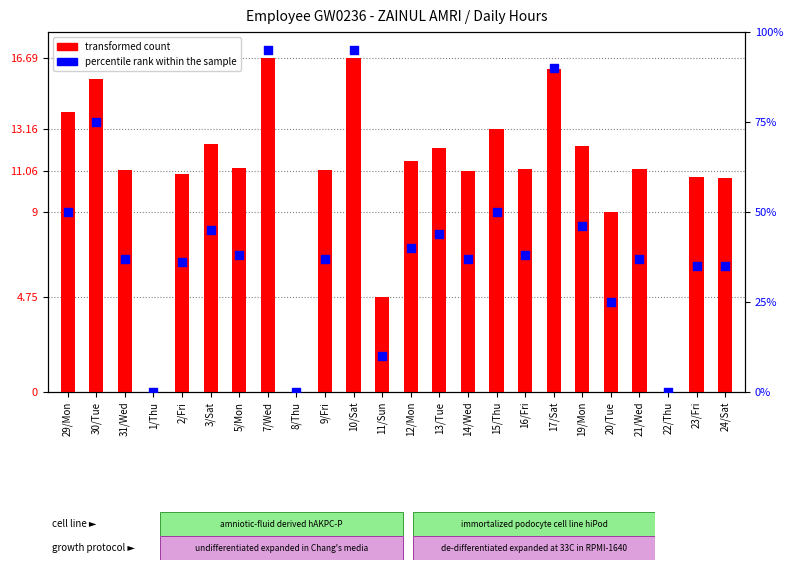

What is the total value across all series at 5/Mon?

49.2